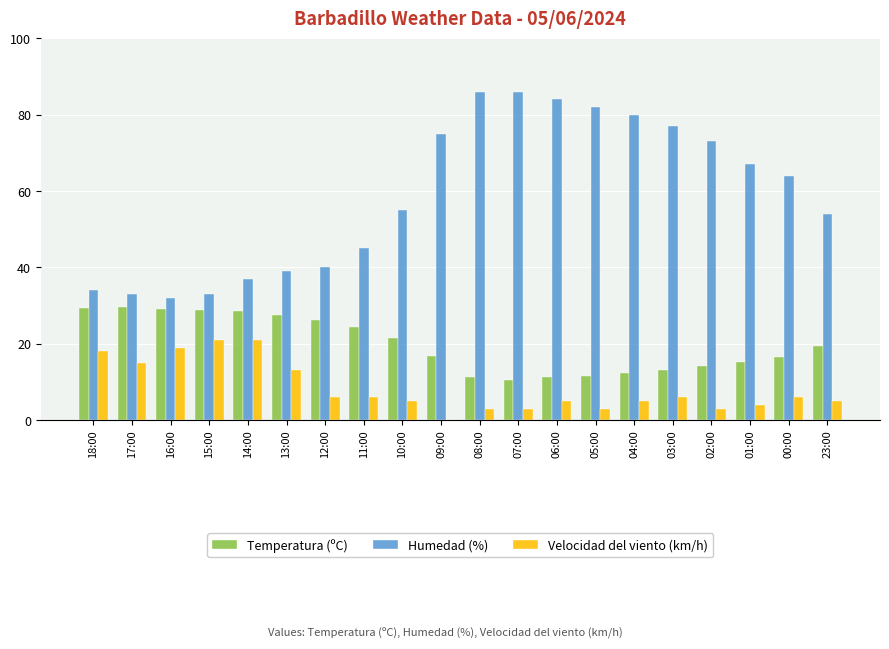

What is the total value across all series at 15:00?

82.8